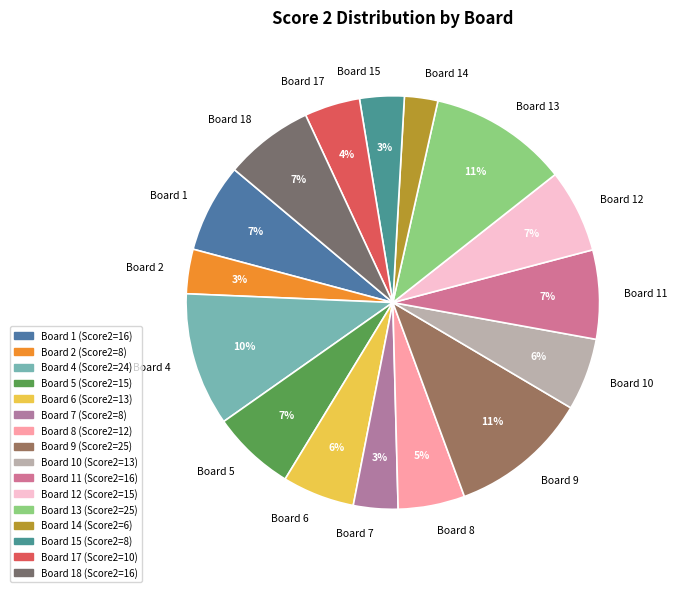

To the nearest percent, what percentage of the pie is Board 2?

3%